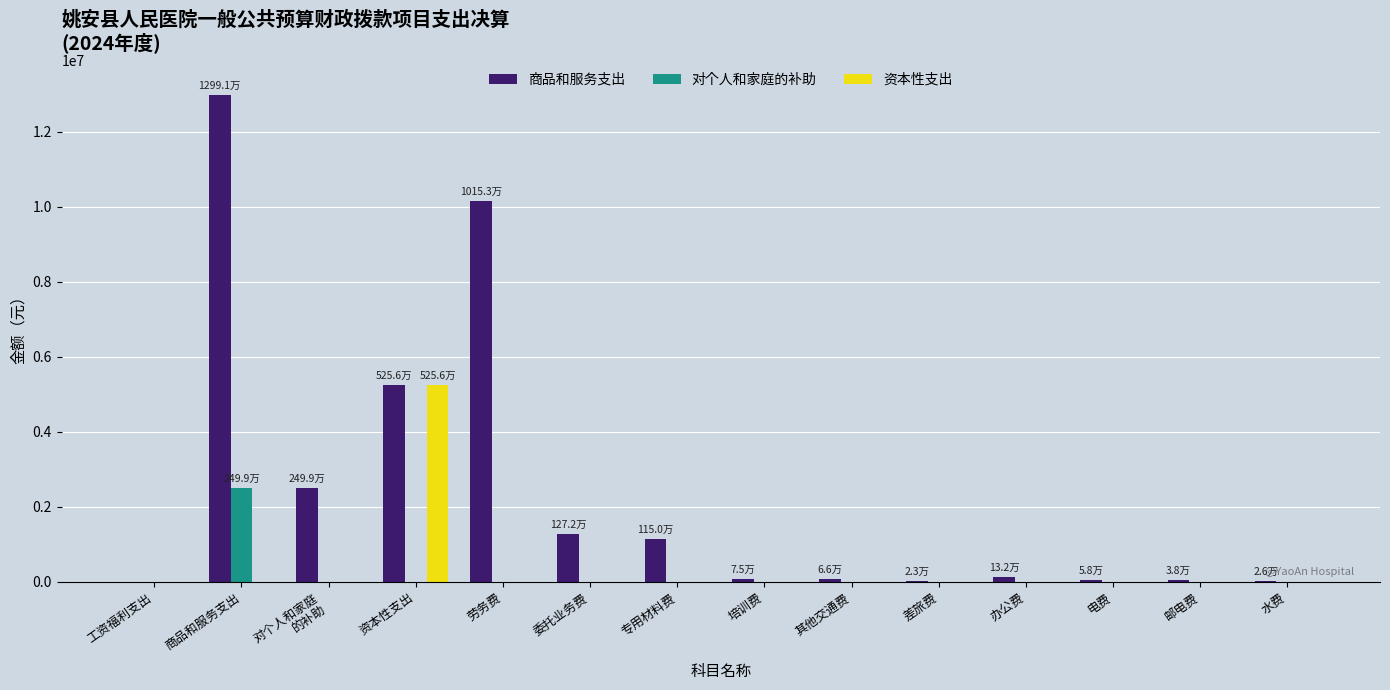

How many data points does each series have?

14